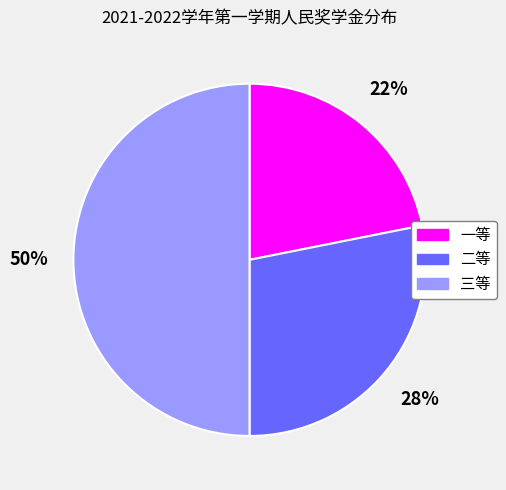

What percentage is the 三等 slice, to the nearest percent?

50%